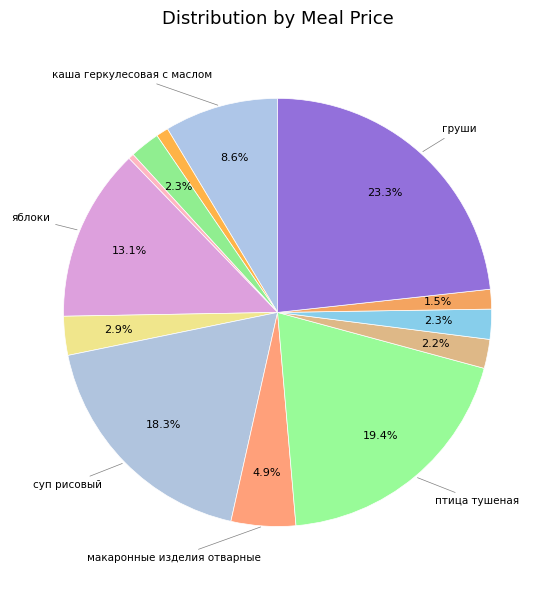

Count the number of slices in the pie.

13